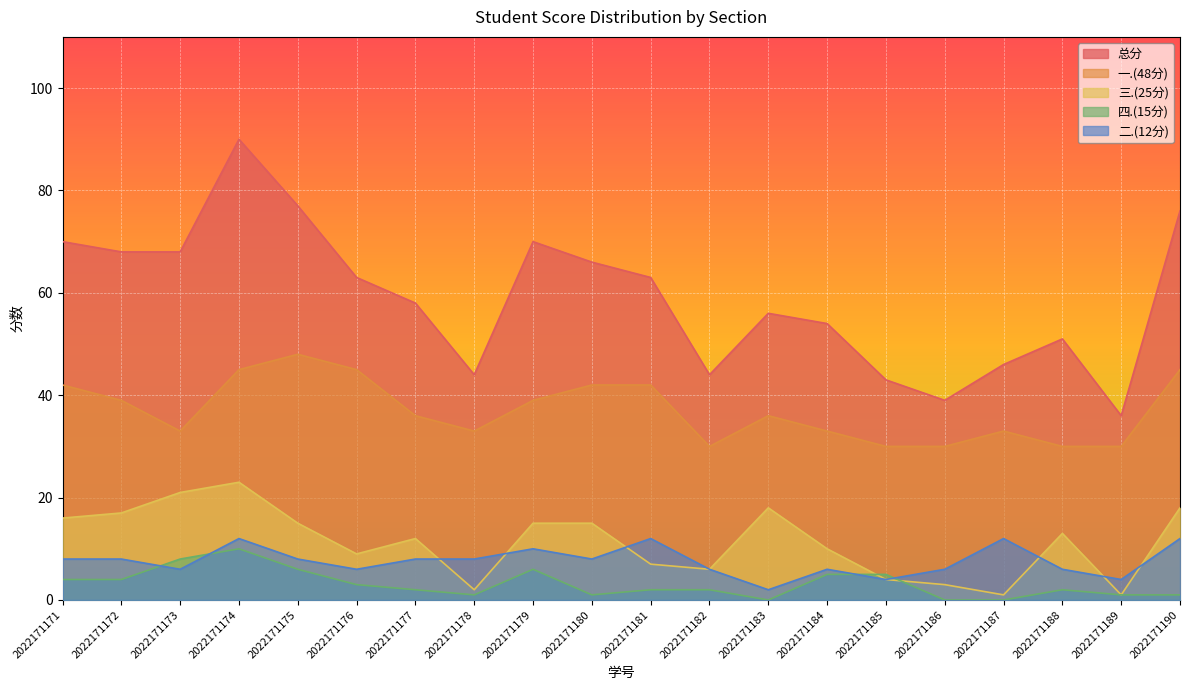

What is the difference between the maximum and minimum values in the 二.(12分) series?

10